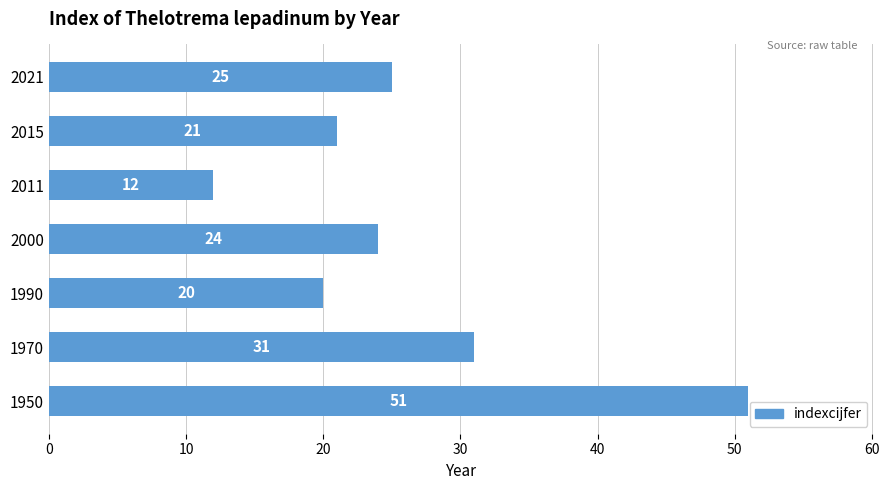

Is it true that the value at 2011 is 12?

True